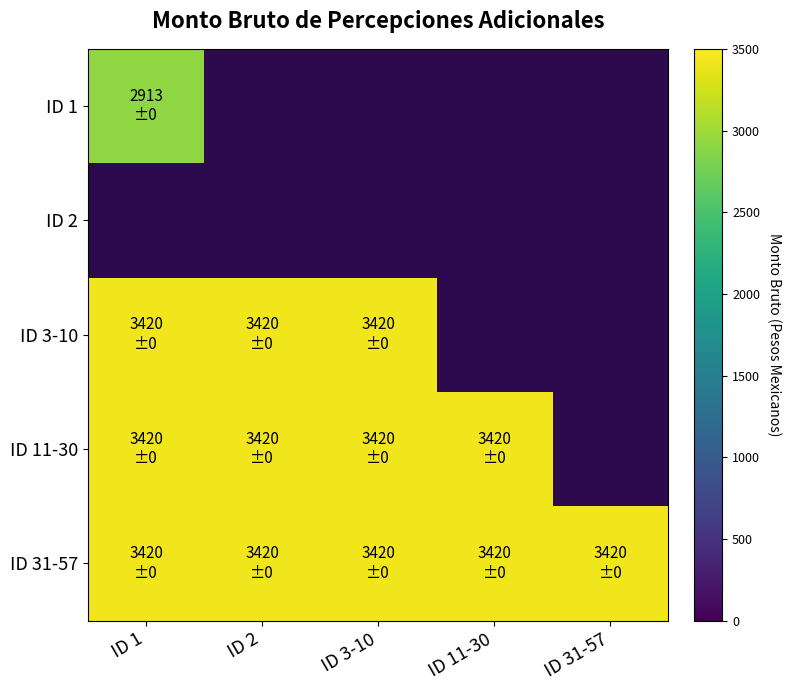

Rank the series by their average value, from lowest to highest.

ID 1, ID 2, ID 3-10, ID 11-30, ID 31-57